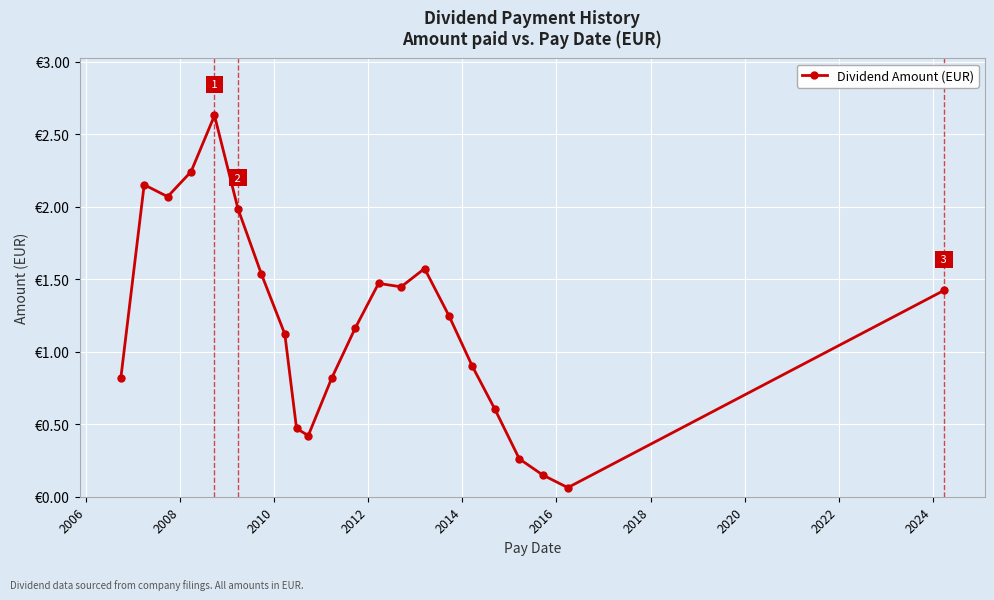

Does the chart have visible grid lines?

Yes